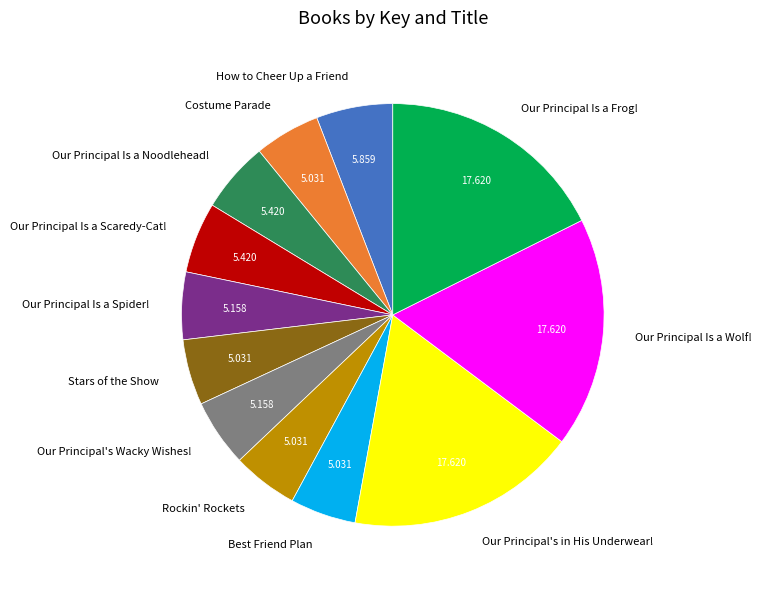

Does How to Cheer Up a Friend account for over 50% of the chart?

No